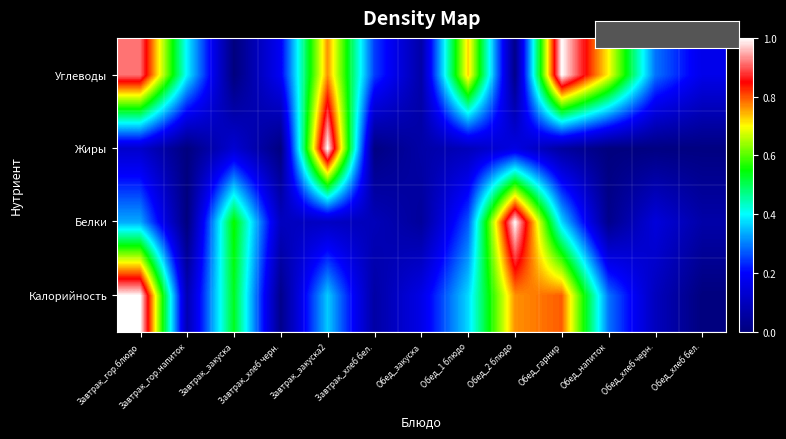

Count the number of categories in the chart.

13